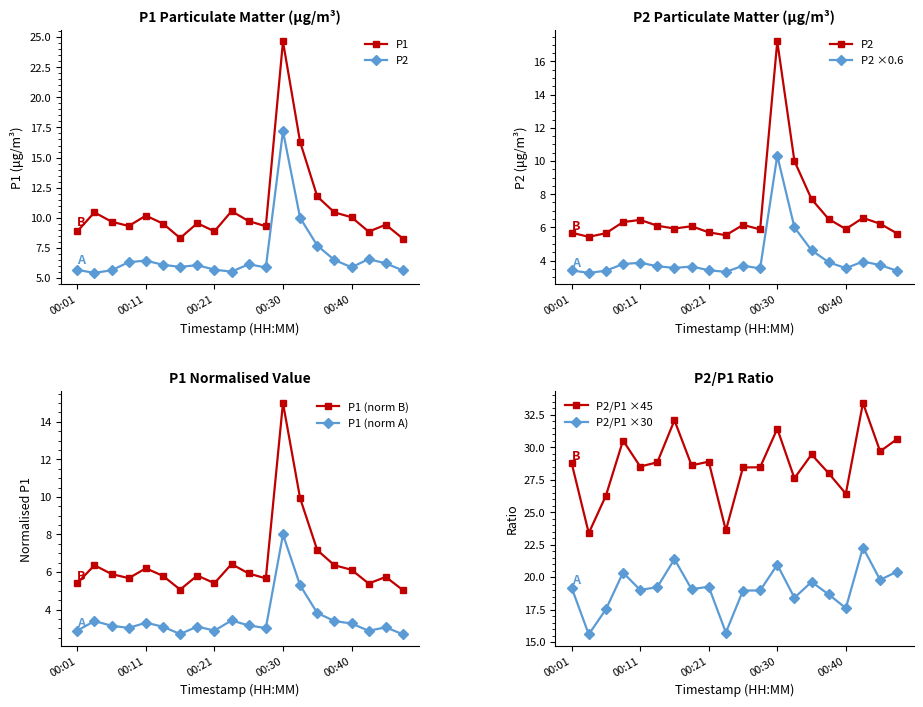

True or false: P2 has a value of 10.7 at 00:35.

False